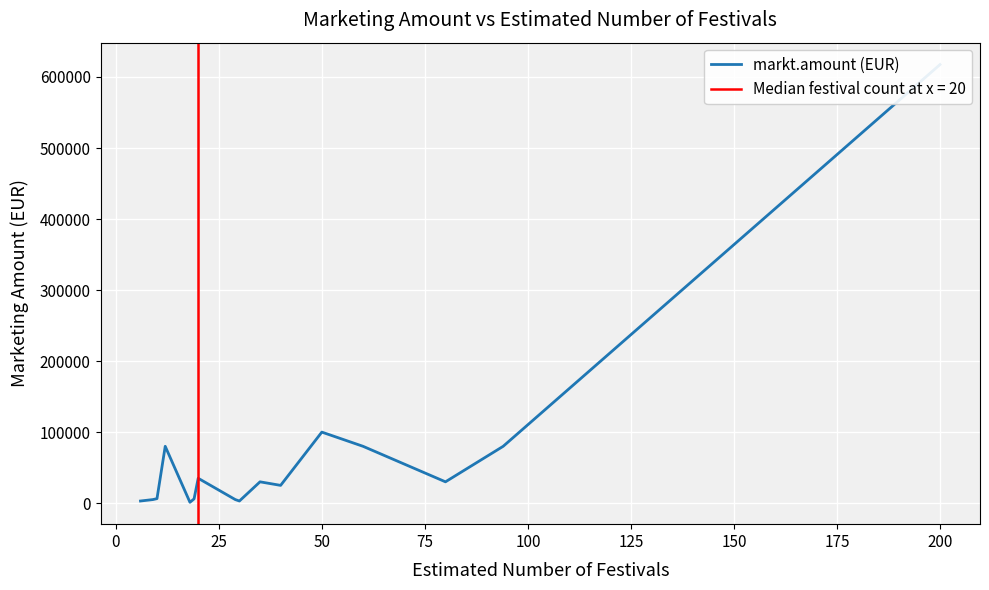

Is this an area chart (filled region under the line)?

No